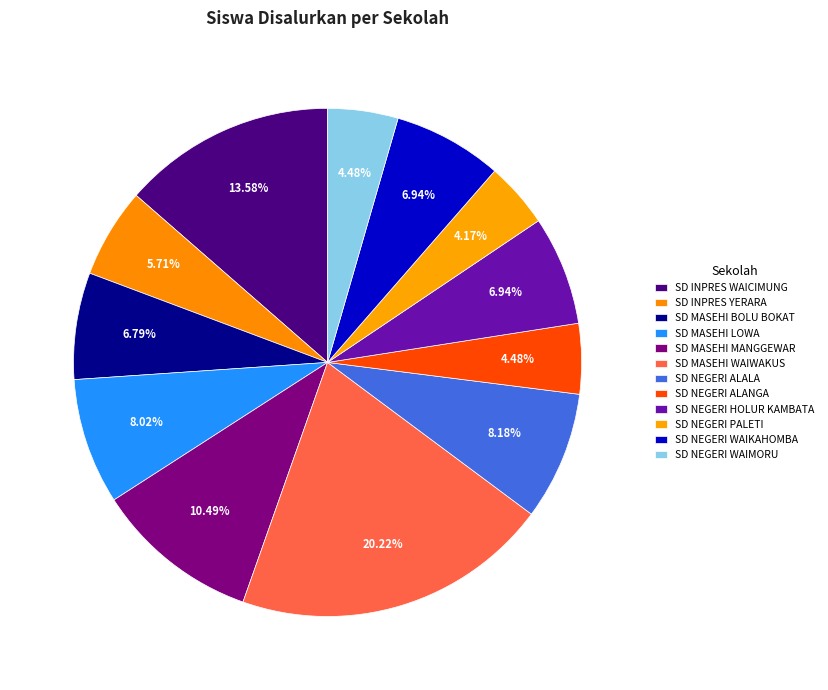

How many segments does this pie chart have?

12